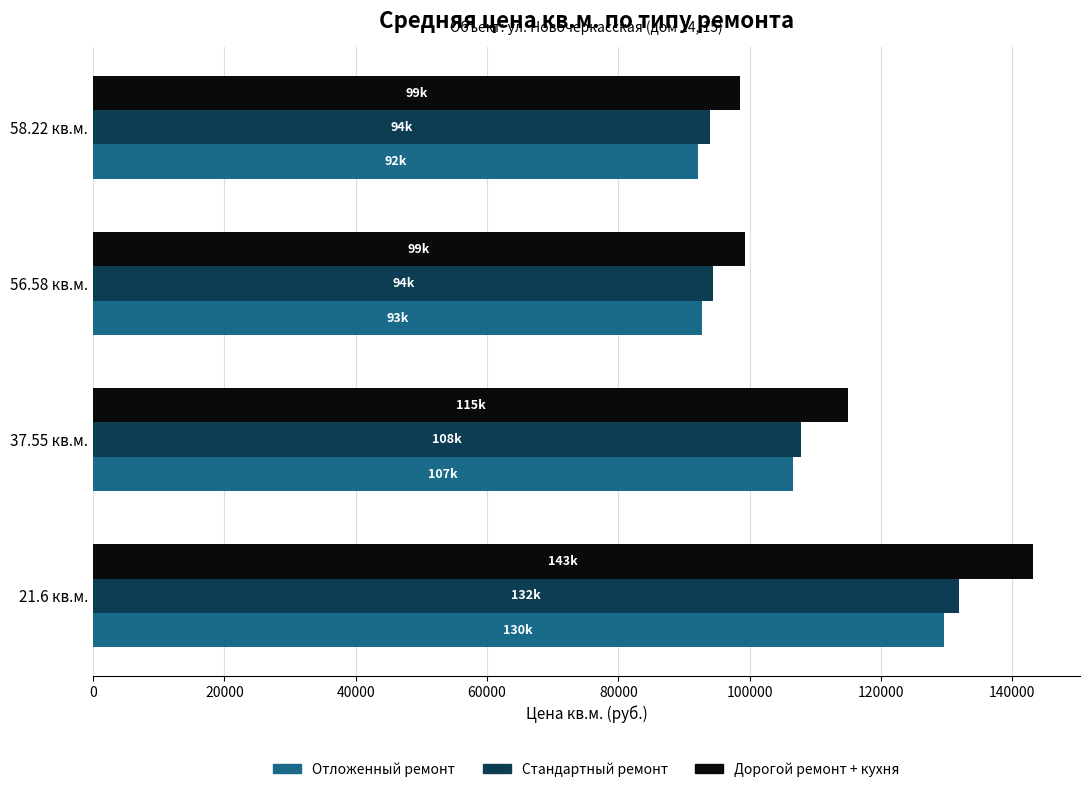

Where is Отложенный ремонт nearest to the value 110822?

37.55 кв.м.